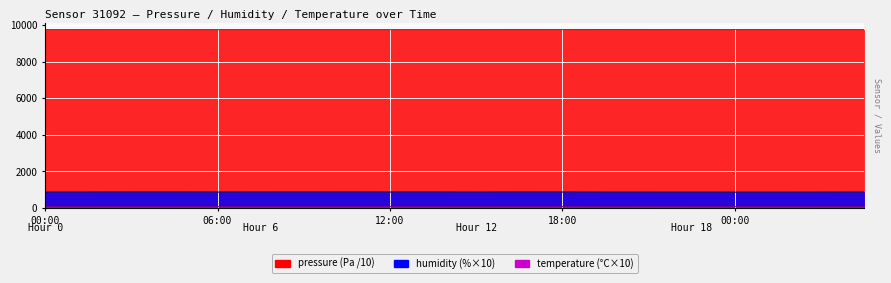

What is the difference between the maximum and second lowest values in the pressure series?

2.9